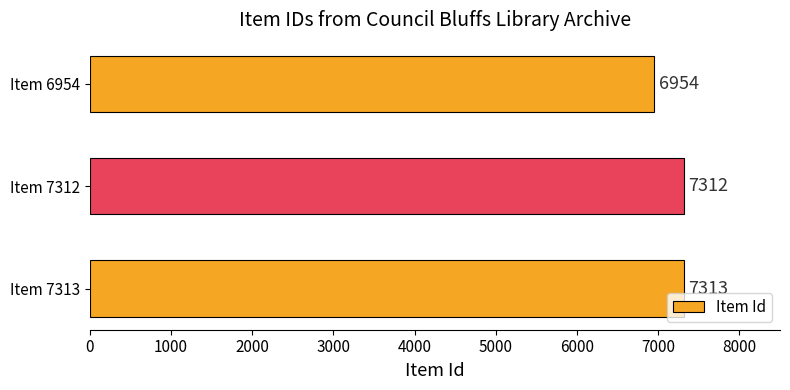

What is the sum of all values?

21579